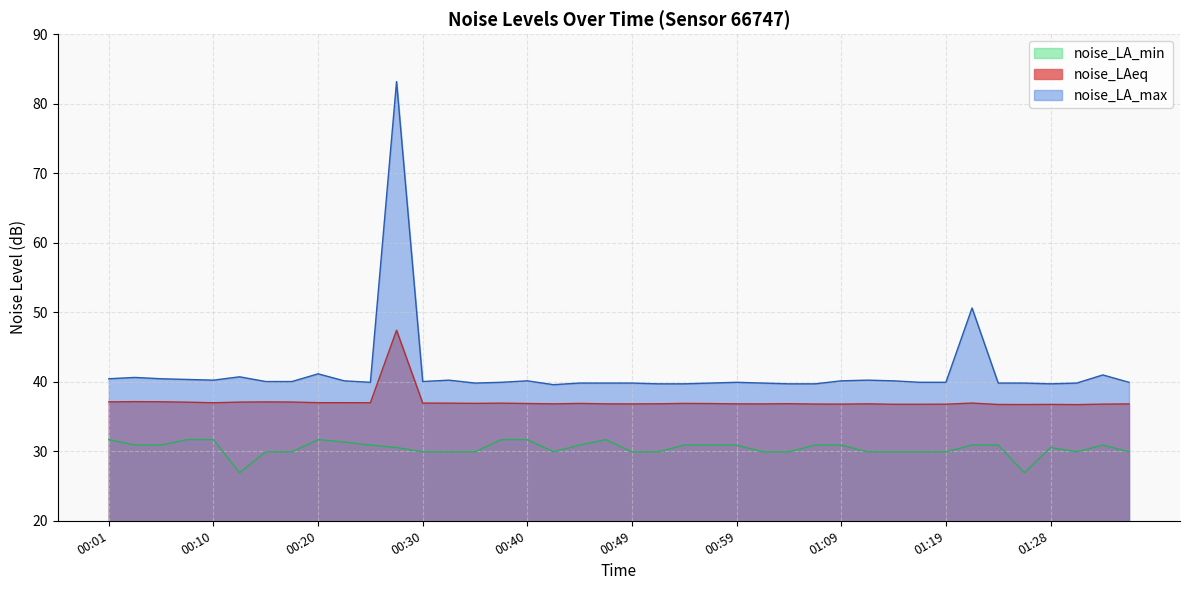

True or false: noise_LA_max and noise_LAeq intersect in this chart.

False